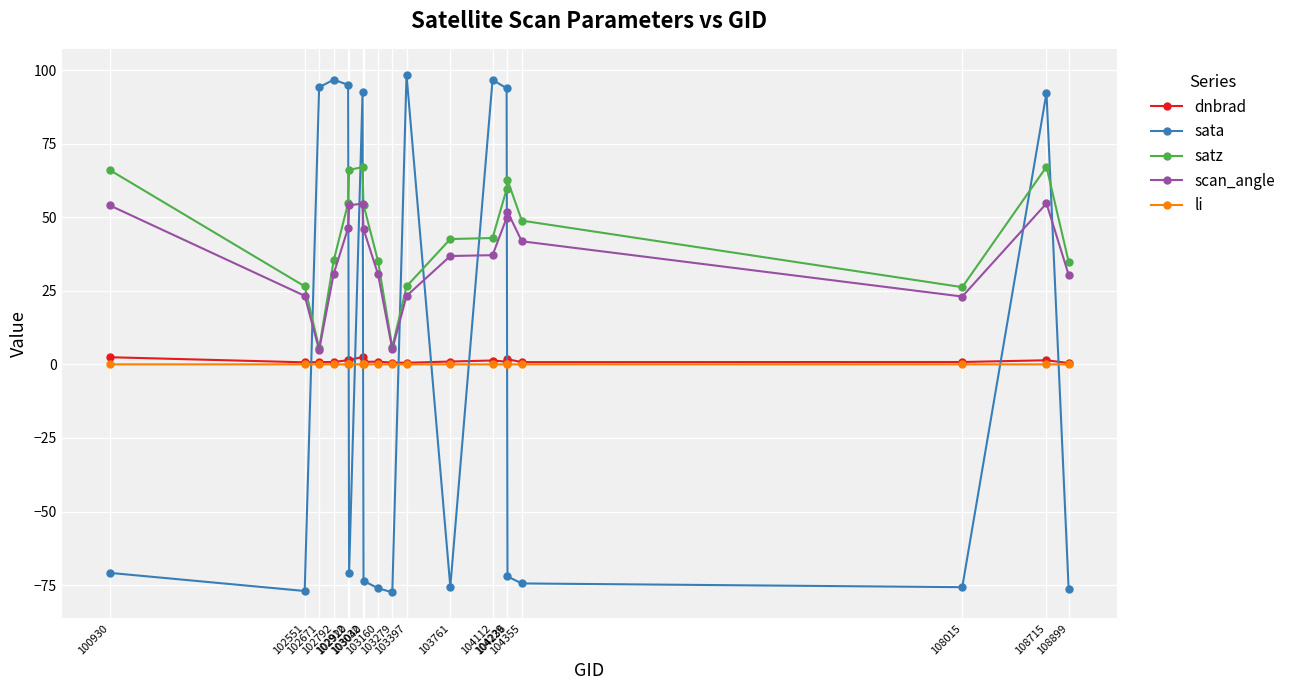

What is the sum of all dnbrad values?

21.4